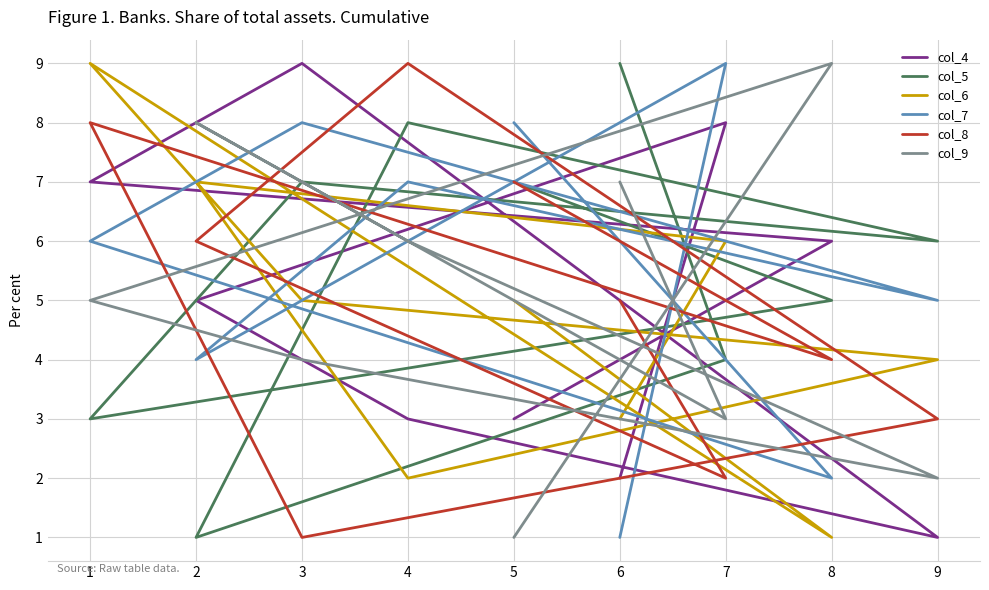

At which category does col_6 reach its first local peak?

1